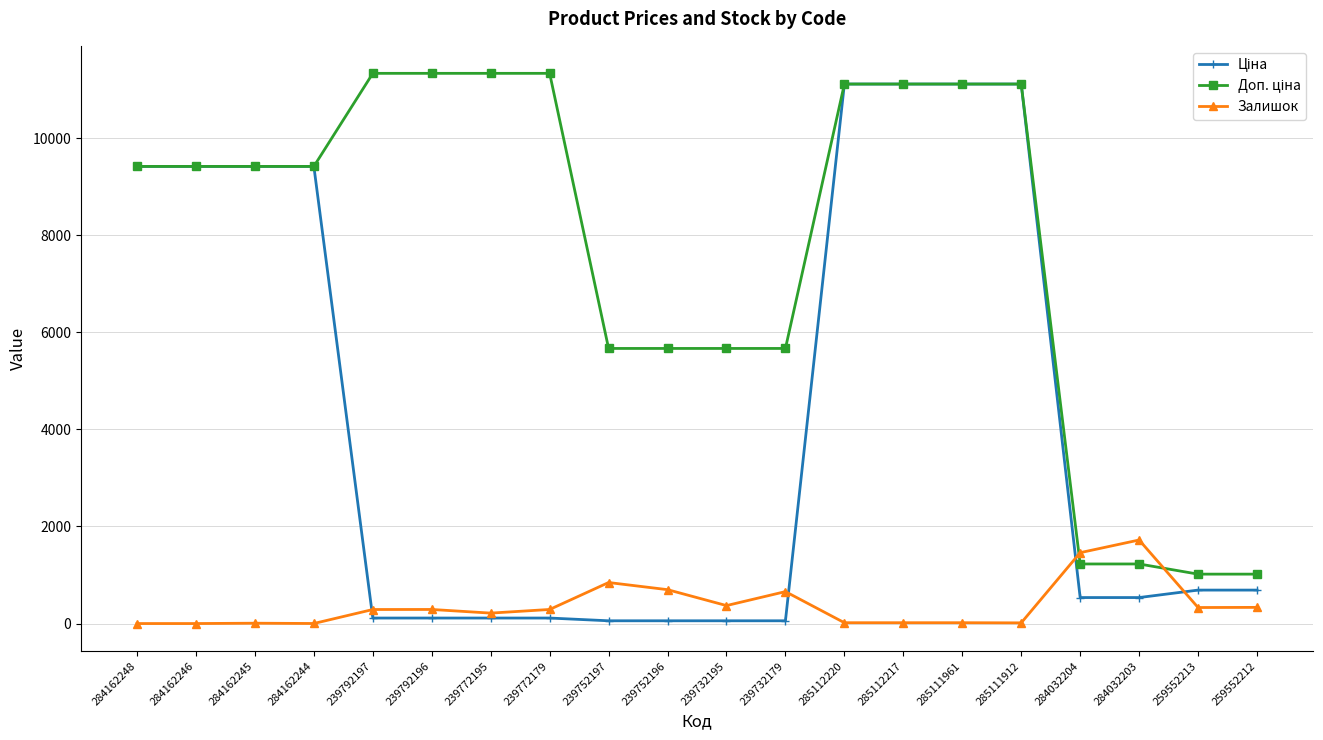

At how many categories does at least one series exceed 2652?

16